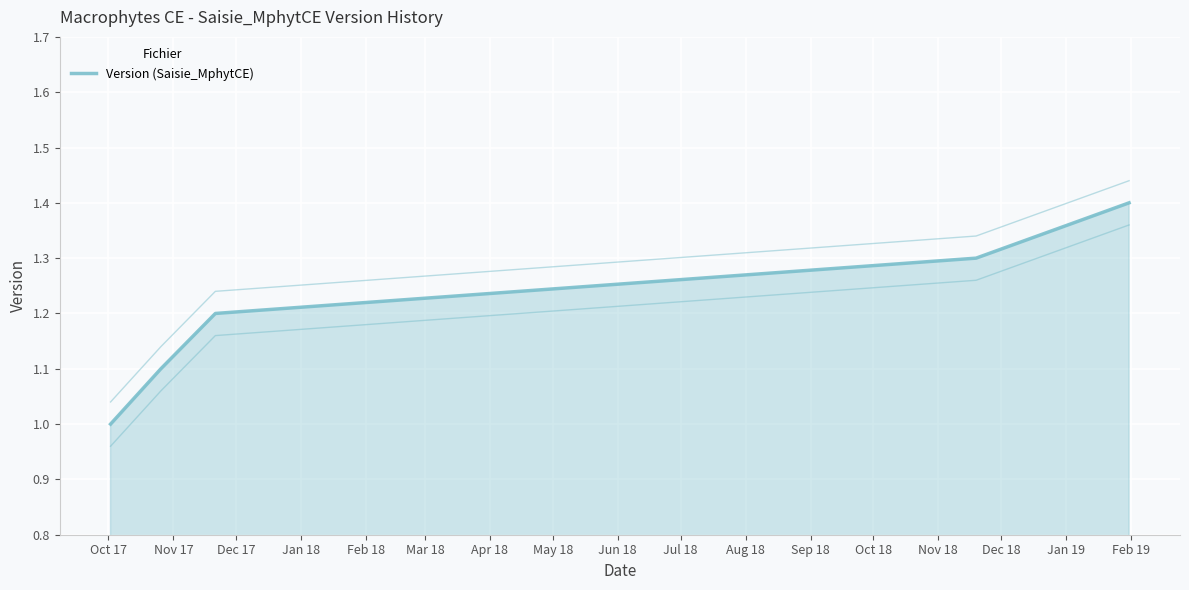

What is the difference between the maximum and second lowest values?

0.3